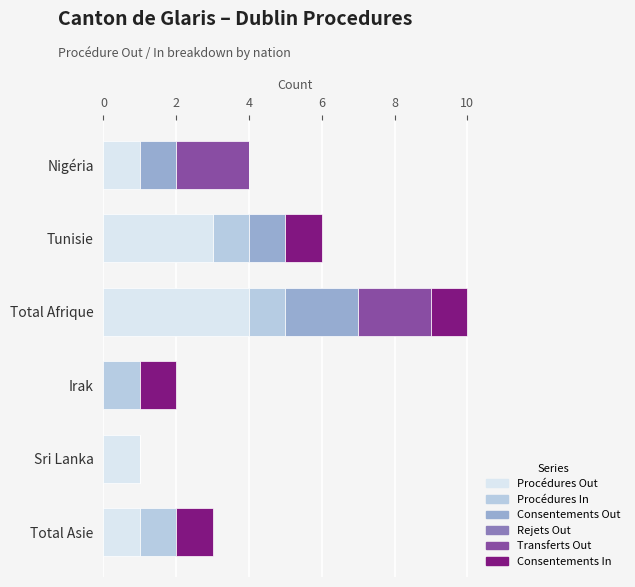

At which category is the sum across all series the highest?

Total Afrique